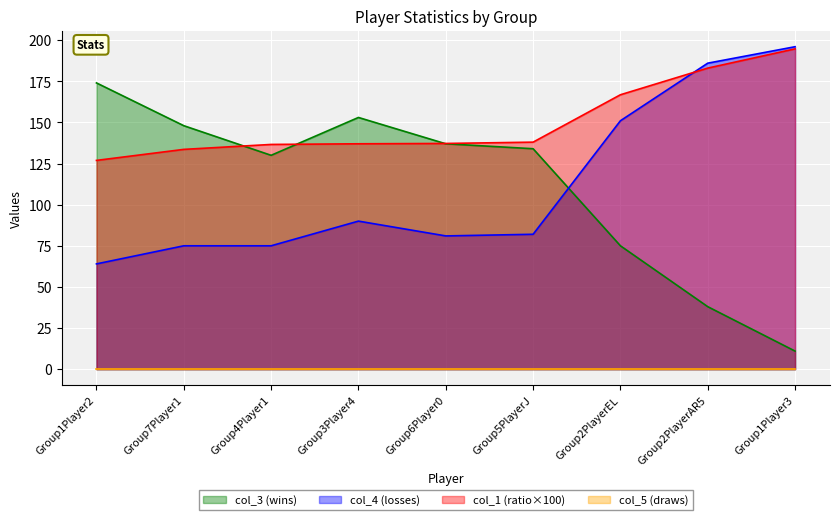

Is it true that col_3 equals 174.0 at Group1Player2?

True